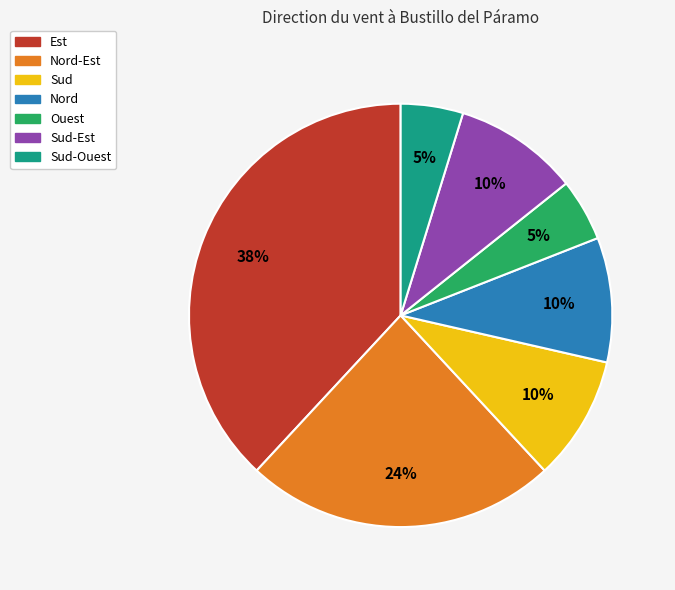

To the nearest percent, what is the average slice percentage?

14%